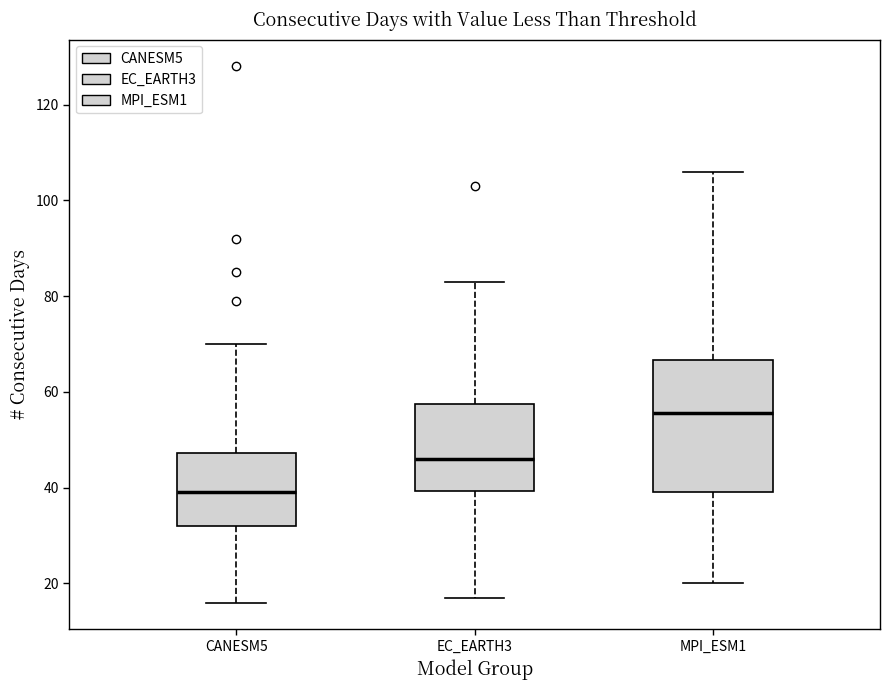

Which box is the tallest, from its lower edge to its upper edge?

MPI_ESM1